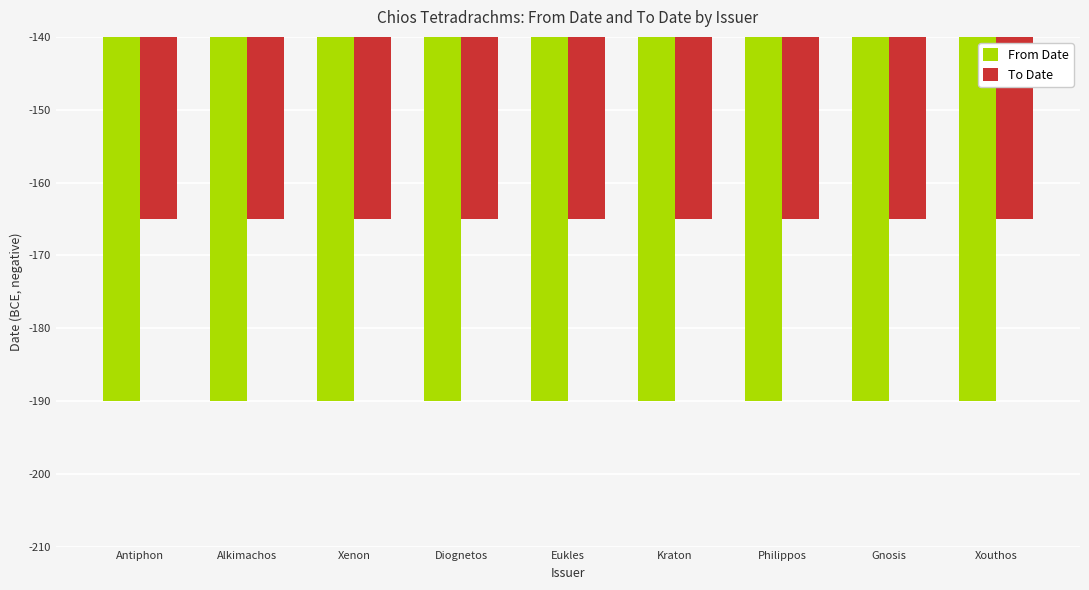

What is the sum of the From Date values at Eukles and Xouthos?

-380